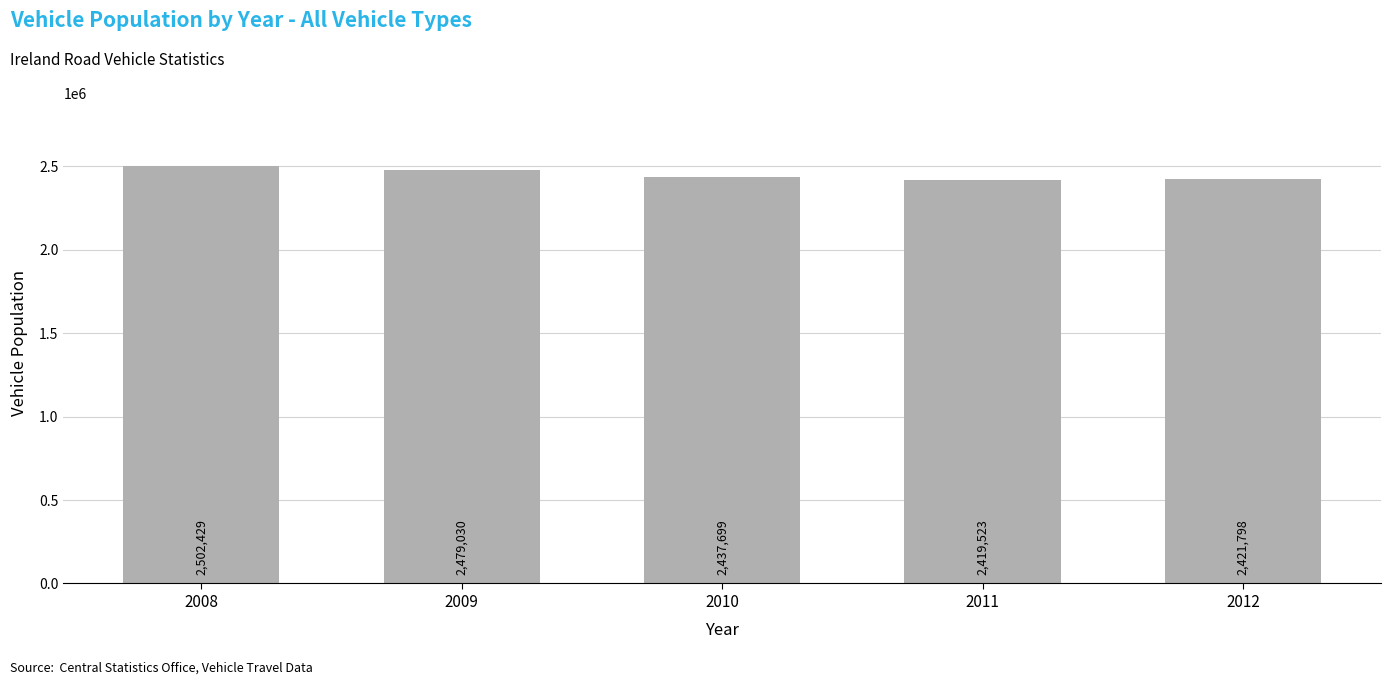

How many data points are less than 2437699?

2